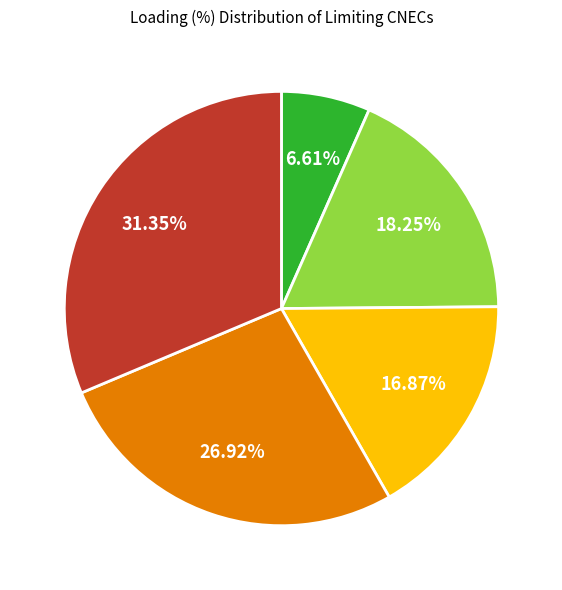

Is there any slice that represents more than half of the pie?

No